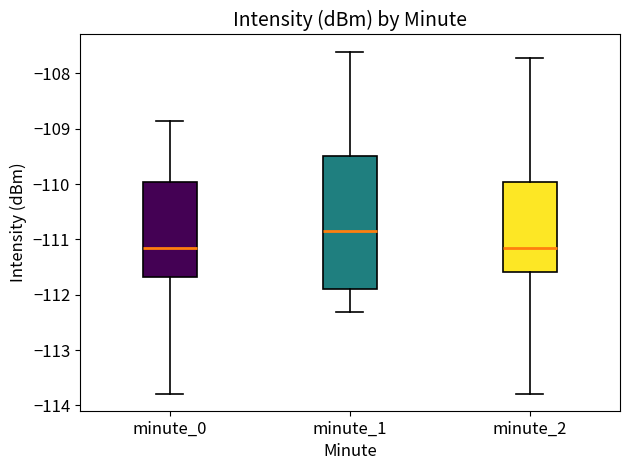

Reading left to right, transcribe this box plot: for each box, give where its median line is, the range the box spans, and where its two whiskers end, as read against the y-axis. The values are not printed on the chart, so give them approximately, as read against the axis.

minute_0: median -111.2, box -111.7 to -110.0, whiskers -113.8 to -108.9
minute_1: median -110.8, box -111.9 to -109.5, whiskers -112.3 to -107.6
minute_2: median -111.2, box -111.6 to -110.0, whiskers -113.8 to -107.7